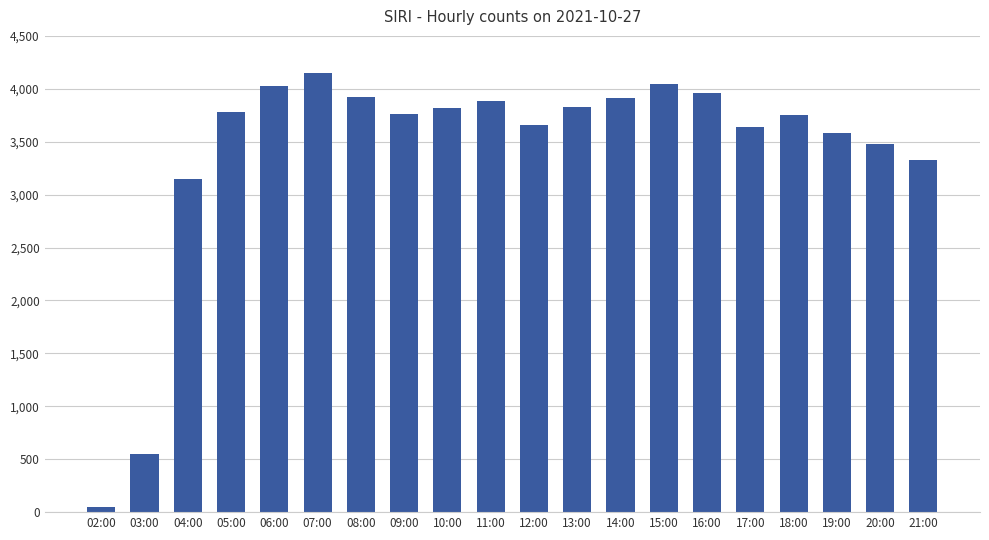

What is the sum of all values?

68271